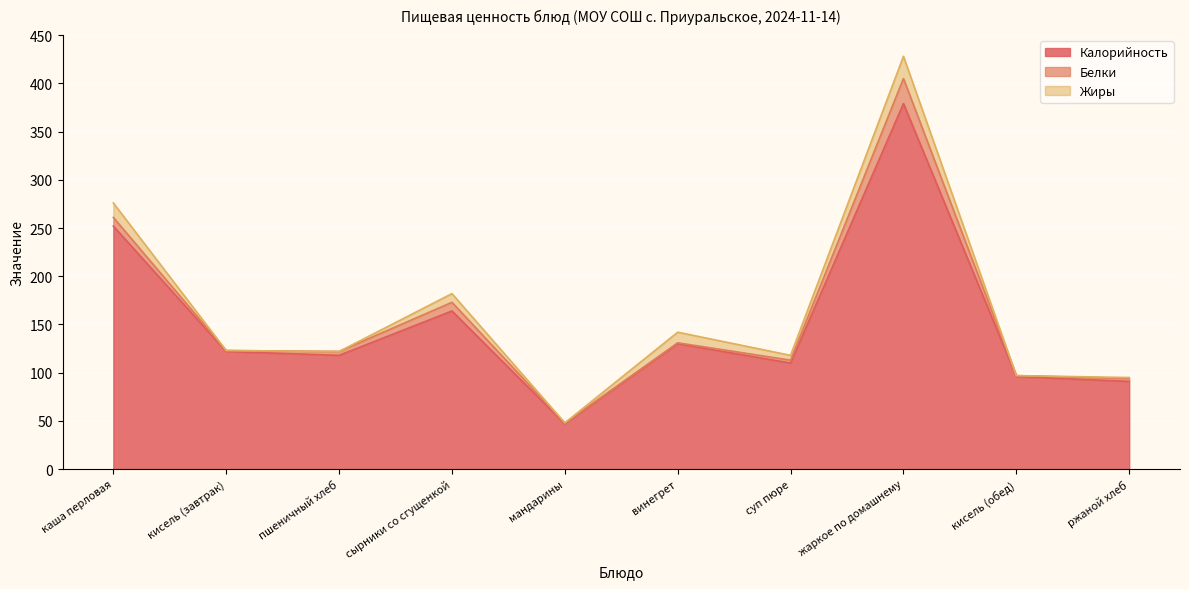

How many lines are shown in the chart?

3